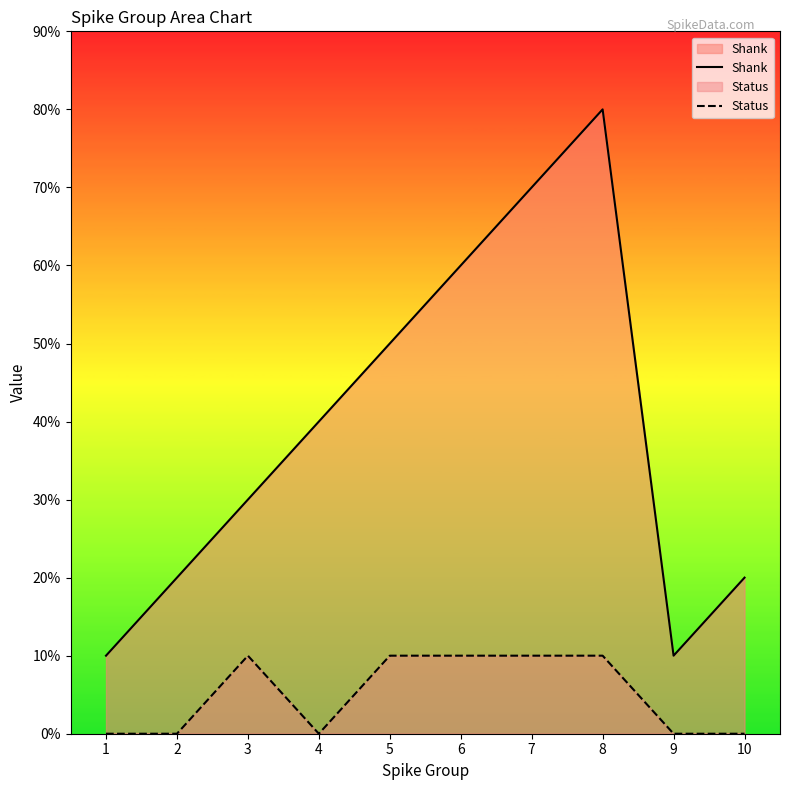

True or false: Shank has a value of 3 at 2.

False